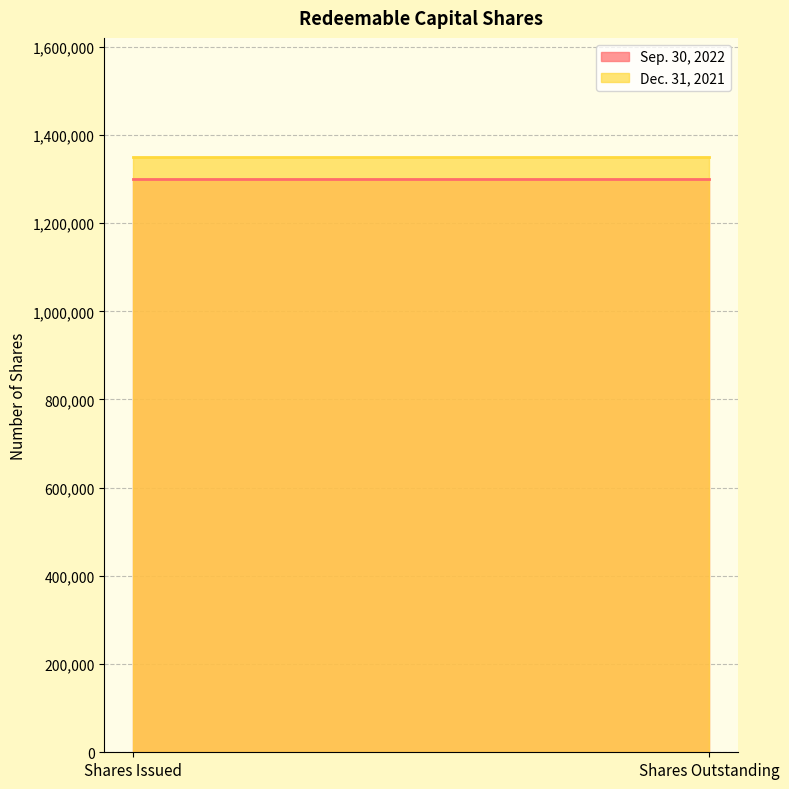

Between Shares Outstanding and Shares Issued, which is larger?

Shares Outstanding